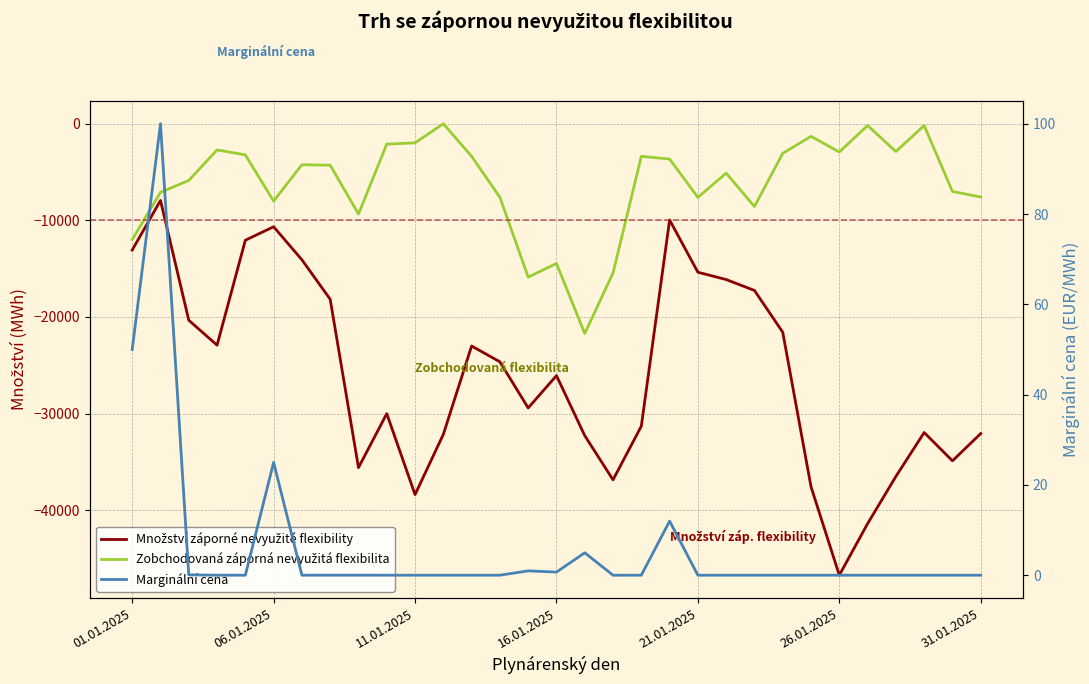

Which has a higher value, 12 or 9?

12